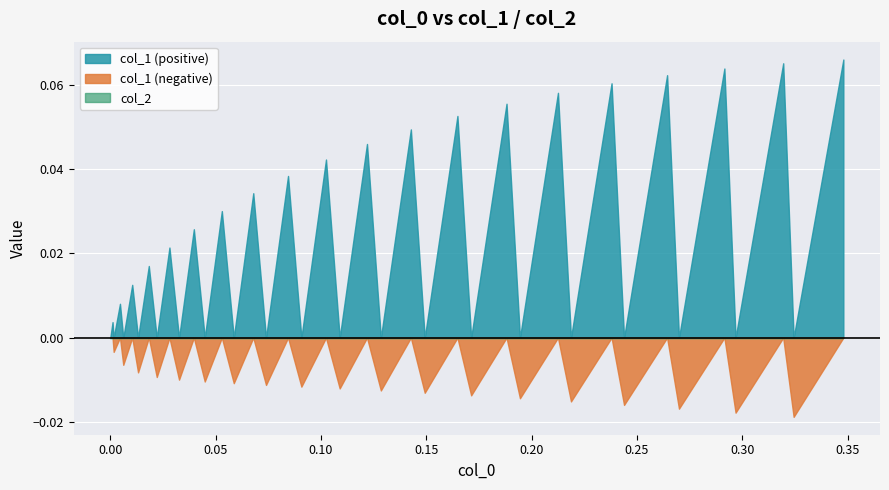

Reading left to right, transcribe all the data shown in this chart.

col_1: 0=0.0	1=0.0	2=-0.0	3=0.0	4=-0.0	5=0.0	6=-0.0	7=0.0	8=-0.0	9=0.0	10=-0.0	11=0.0	12=-0.0	13=0.0	14=-0.0	15=0.0	16=-0.0	17=0.0	18=-0.0	19=0.0	20=-0.0	21=0.0	22=-0.0	23=0.0	24=-0.0	25=0.1	26=-0.0	27=0.1	28=-0.0	29=0.1	30=-0.0	31=0.1	32=-0.0	33=0.1	34=-0.0	35=0.1	36=-0.0	37=0.1	38=-0.0	39=0.1
col_2: 0=0.0	1=0.0	2=0.0	3=0.0	4=0.0	5=0.0	6=0.0	7=0.0	8=0.0	9=0.0	10=0.0	11=0.0	12=0.0	13=0.0	14=0.0	15=0.0	16=0.0	17=0.0	18=0.0	19=0.0	20=0.0	21=0.0	22=0.0	23=0.0	24=0.0	25=0.0	26=0.0	27=0.0	28=0.0	29=0.0	30=0.0	31=0.0	32=0.0	33=0.0	34=0.0	35=0.0	36=0.0	37=0.0	38=0.0	39=0.0